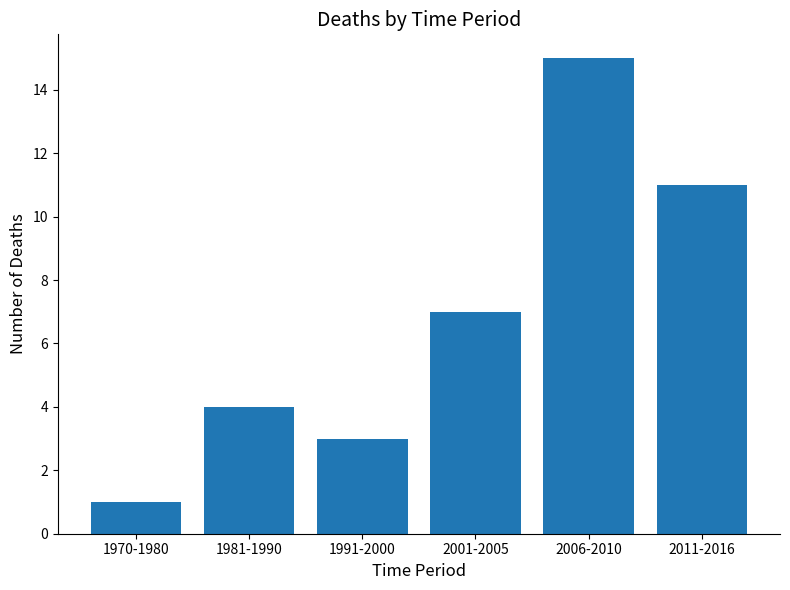

How many bars are there in total?

6